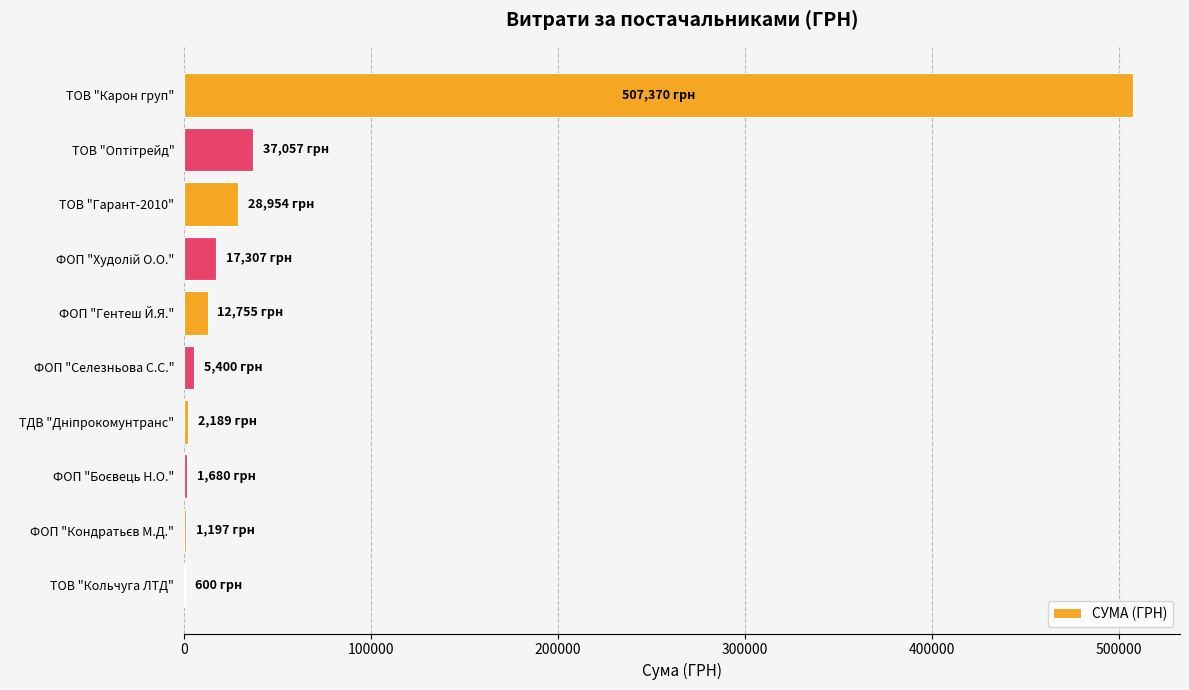

The value at ТОВ "Карон груп" is 507370.3. True or false?

True